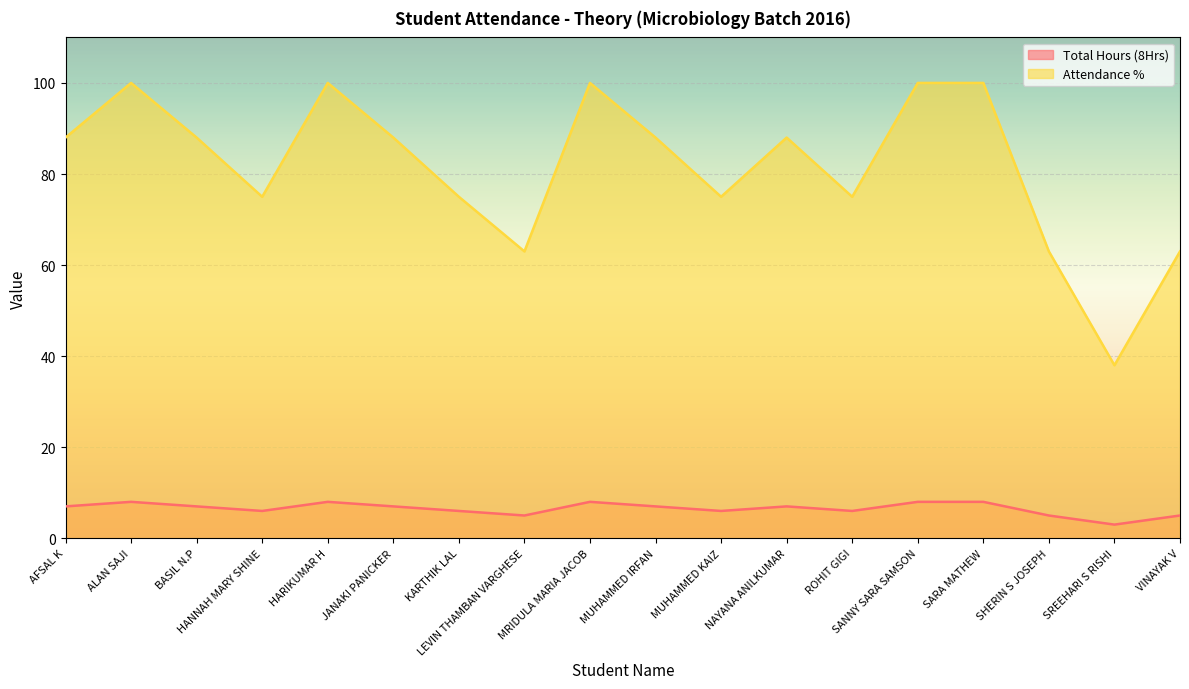

True or false: Total Hours (8Hrs) has more than 2 interior local peaks.

True